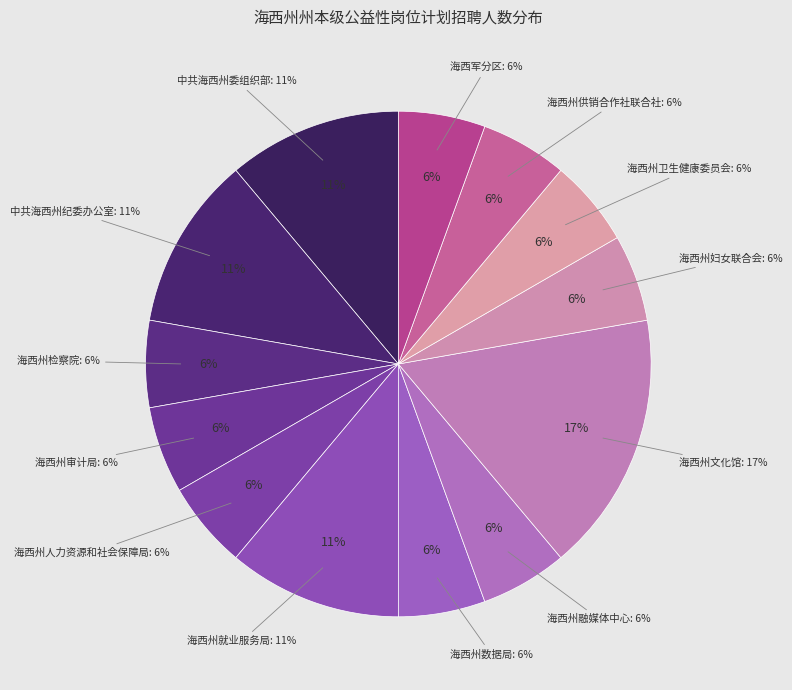

How many slices are in this pie chart?

13